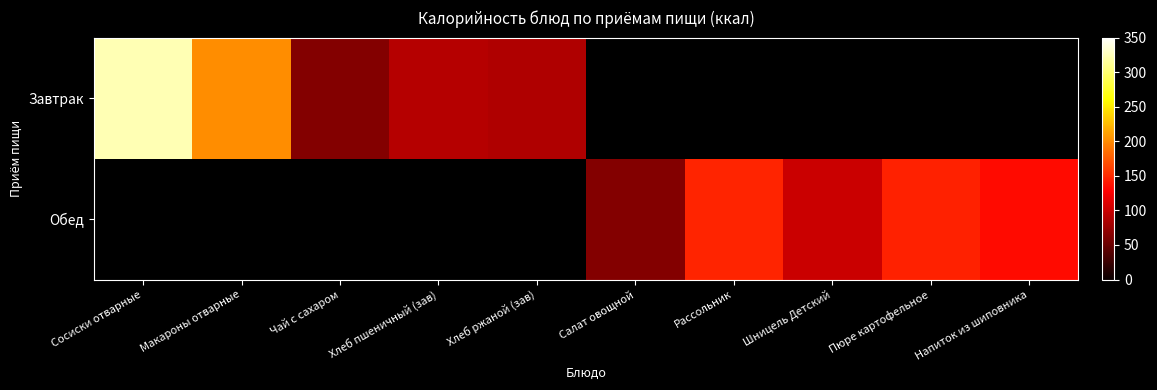

Which has a higher value, Хлеб пшеничный (зав) or Напиток из шиповника?

Напиток из шиповника